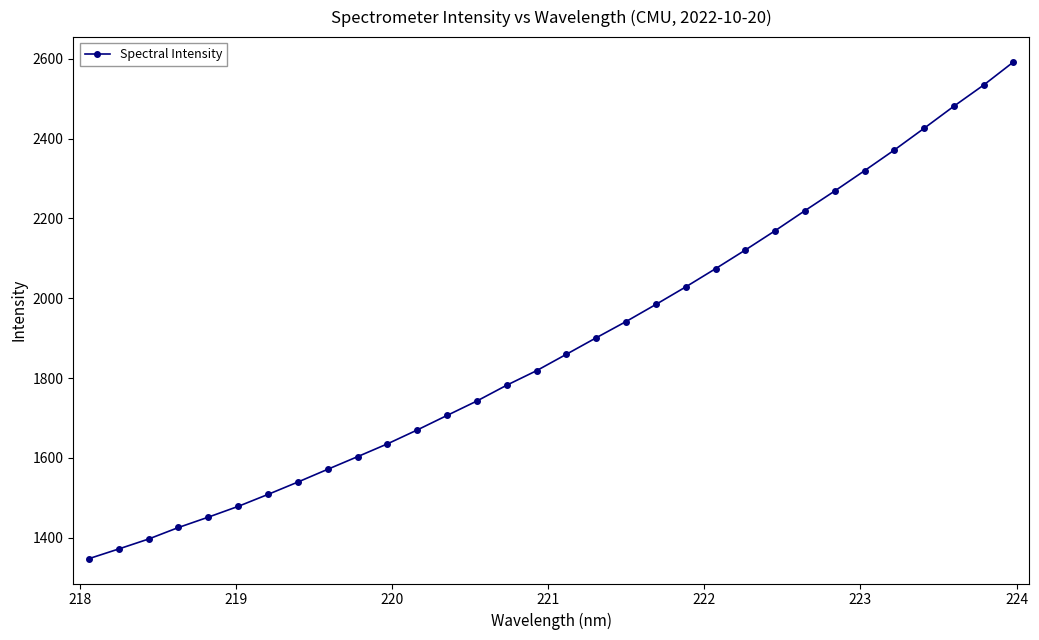

What is the difference between the maximum and minimum values?

1244.8